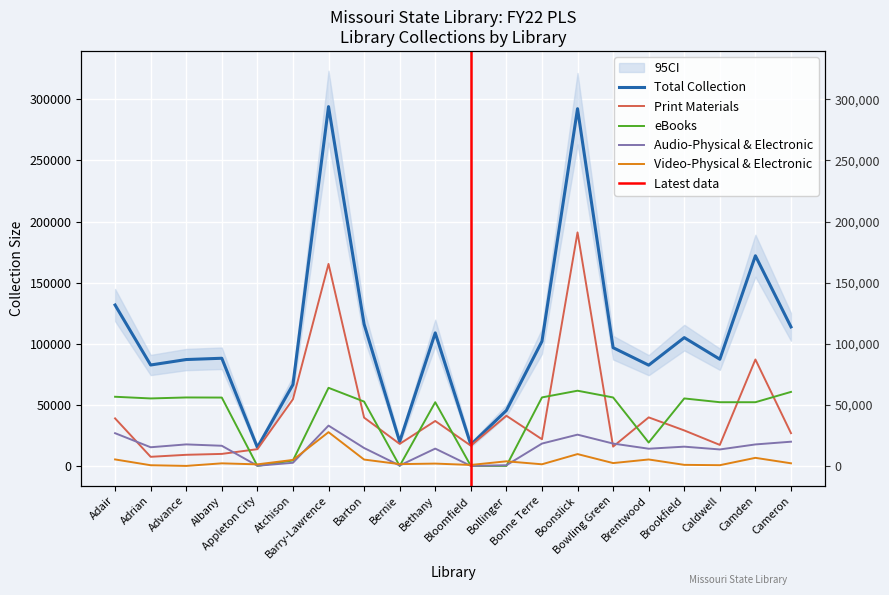

Reading left to right, extract all data points from this chart.

Total Collection: Adair=131693	Adrian=82595	Advance=87065	Albany=88121	Appleton City=15156	Atchison=66563	Barry-Lawrence=294092	Barton=116049	Bernie=19834	Bethany=108879	Bloomfield=17383	Bollinger=45397	Bonne Terre=102001	Boonslick=292389	Bowling Green=96776	Brentwood=82472	Brookfield=105009	Caldwell=87314	Camden=172029	Cameron=113792
Print Materials: Adair=38902	Adrian=7444	Advance=9089	Albany=9822	Appleton City=13701	Atchison=54577	Barry-Lawrence=165332	Barton=39529	Bernie=18024	Bethany=36768	Bloomfield=16570	Bollinger=41052	Bonne Terre=21817	Boonslick=191131	Bowling Green=15804	Brentwood=39729	Brookfield=29041	Caldwell=17183	Camden=87112	Cameron=26801
eBooks: Adair=56602	Adrian=55224	Advance=56029	Albany=55943	Appleton City=0	Atchison=4466	Barry-Lawrence=63920	Barton=52651	Bernie=0	Bethany=52136	Bloomfield=0	Bollinger=0	Bonne Terre=56062	Boonslick=61550	Bowling Green=56029	Brentwood=19123	Brookfield=55224	Caldwell=52136	Camden=52136	Cameron=60572
Audio-Physical & Electronic: Adair=26786	Adrian=15269	Advance=17607	Albany=16489	Appleton City=140	Atchison=2561	Barry-Lawrence=32987	Barton=14660	Bernie=326	Bethany=14163	Bloomfield=0	Bollinger=538	Bonne Terre=18288	Boonslick=25590	Bowling Green=18288	Brentwood=14074	Brookfield=15750	Caldwell=13477	Camden=17580	Cameron=19812
Video-Physical & Electronic: Adair=5303	Adrian=548	Advance=0	Albany=2099	Appleton City=1272	Atchison=4896	Barry-Lawrence=27630	Barton=5192	Bernie=1455	Bethany=1898	Bloomfield=785	Bollinger=3768	Bonne Terre=1328	Boonslick=9683	Bowling Green=2314	Brentwood=5266	Brookfield=863	Caldwell=587	Camden=6603	Cameron=2137